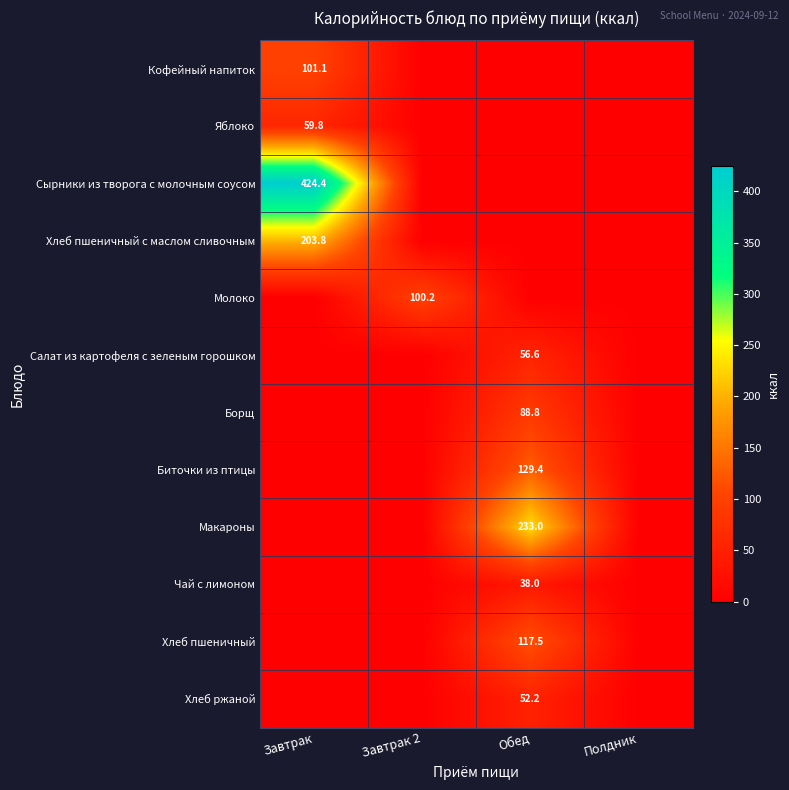

List the series in order of their peak value, highest first.

Сырники из творога с молочным соусом, Макароны, Хлеб пшеничный с маслом сливочным, Биточки из птицы, Хлеб пшеничный, Кофейный напиток, Молоко, Борщ, Яблоко, Салат из картофеля с зеленым горошком, Хлеб ржаной, Чай с лимоном